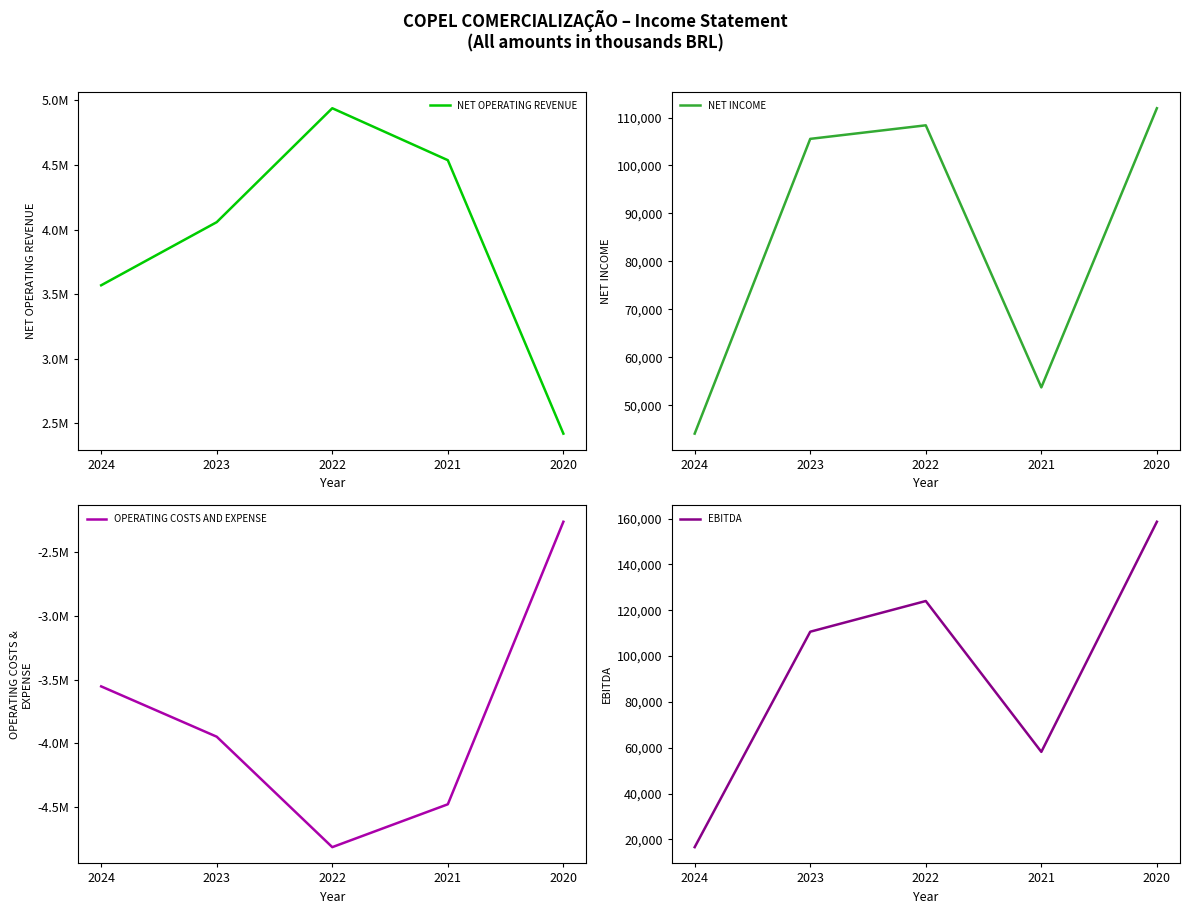

At which label does OPERATING COSTS AND EXPENSE reach its peak?

2020